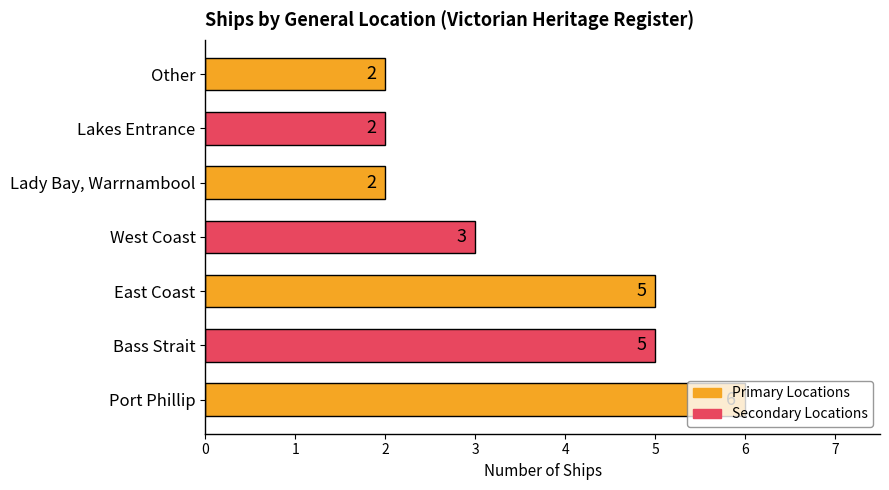

The chart shows a value of 2 at East Coast. True or false?

False